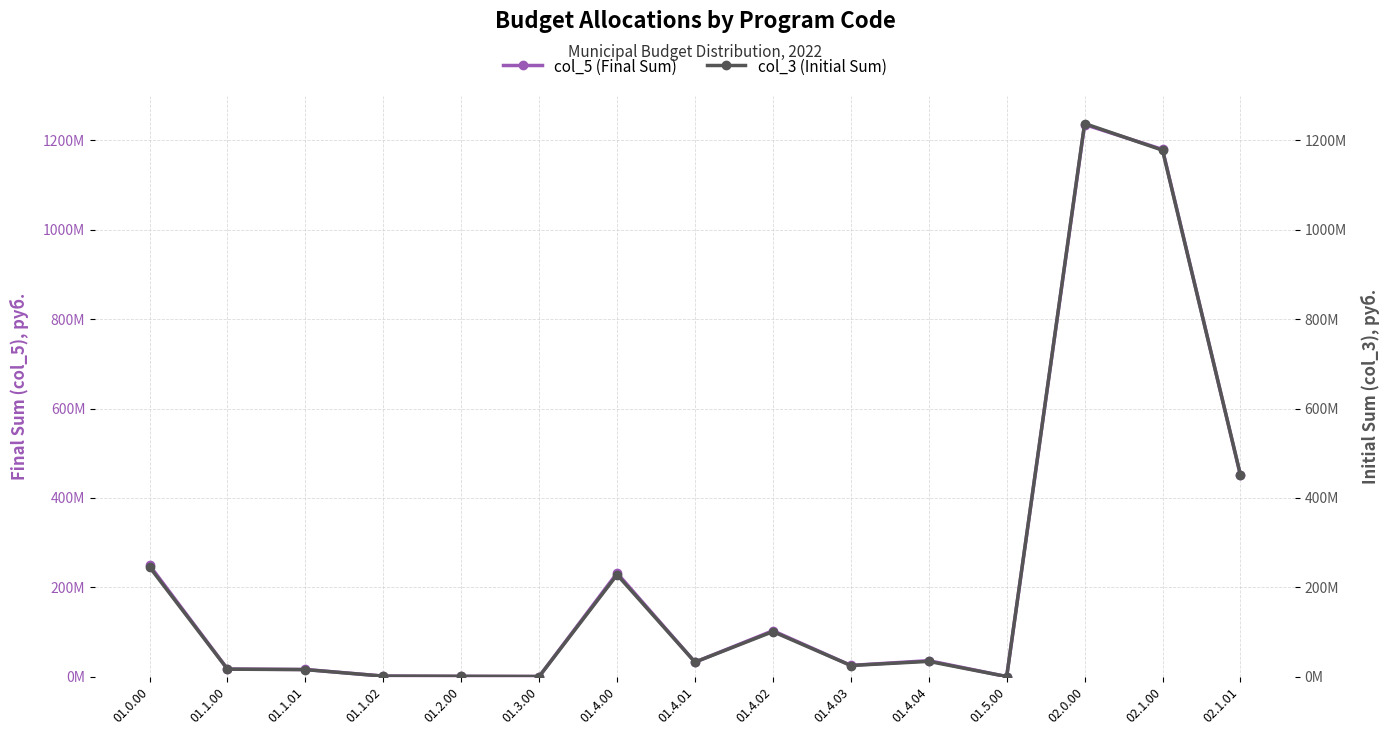

What is the sum of all col_5 (Final Sum) values?

3577011304